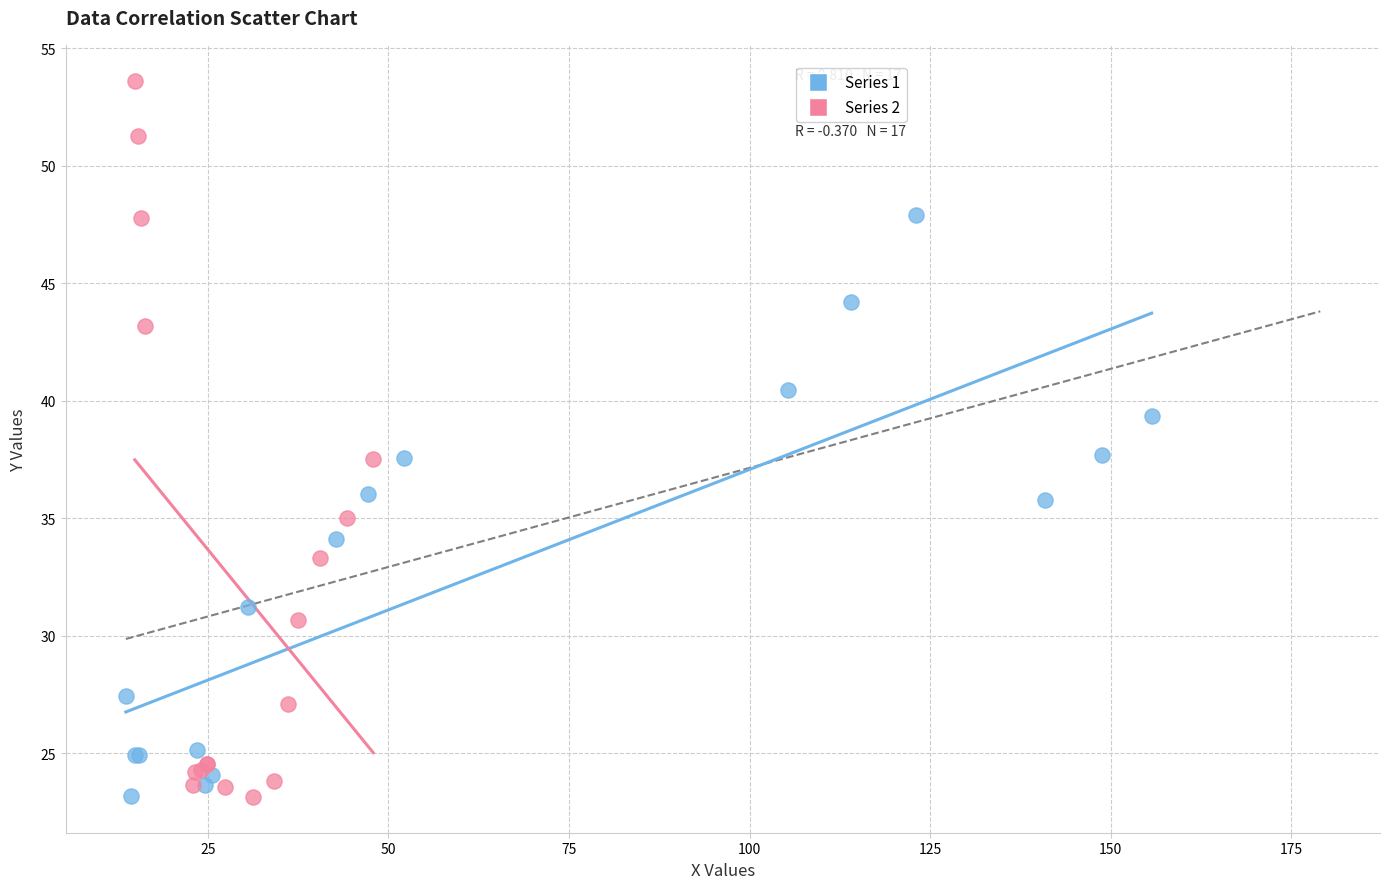

Which series has the widest spread of Y values?

Series 2